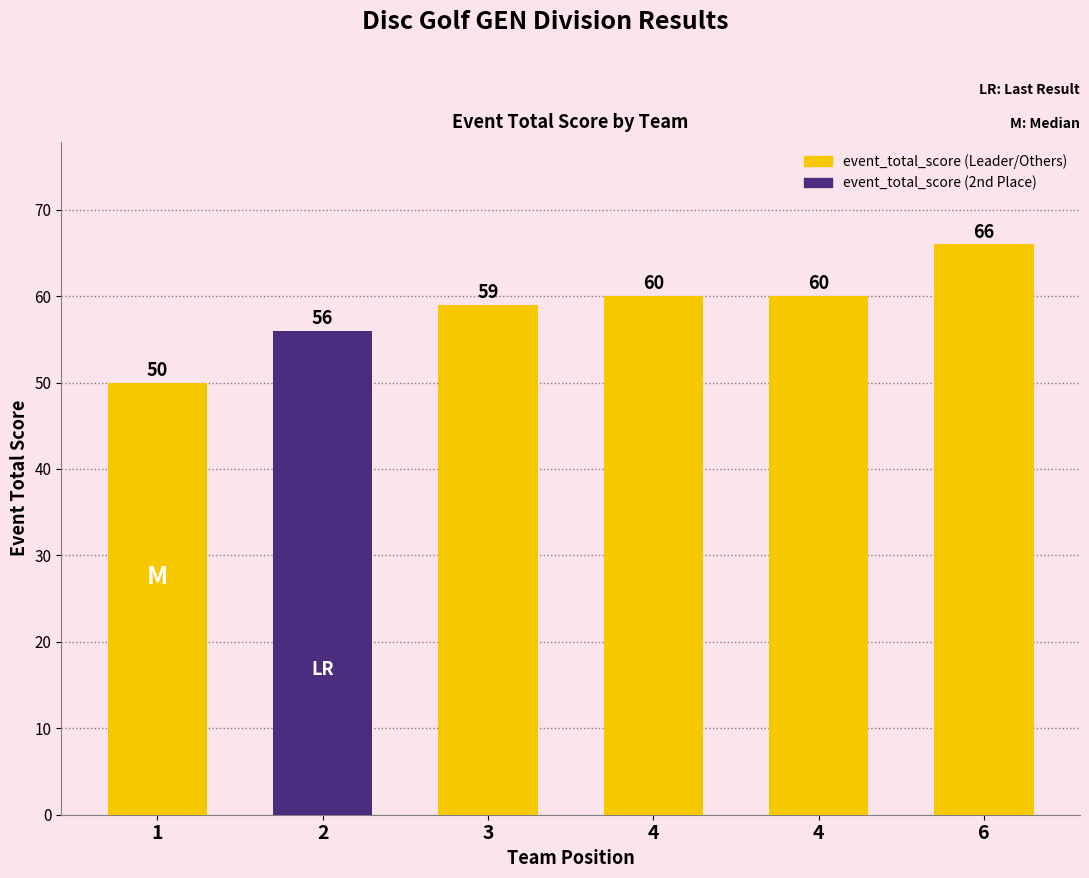

List the labels in order of value, largest first.

6, 4, 4, 3, 2, 1